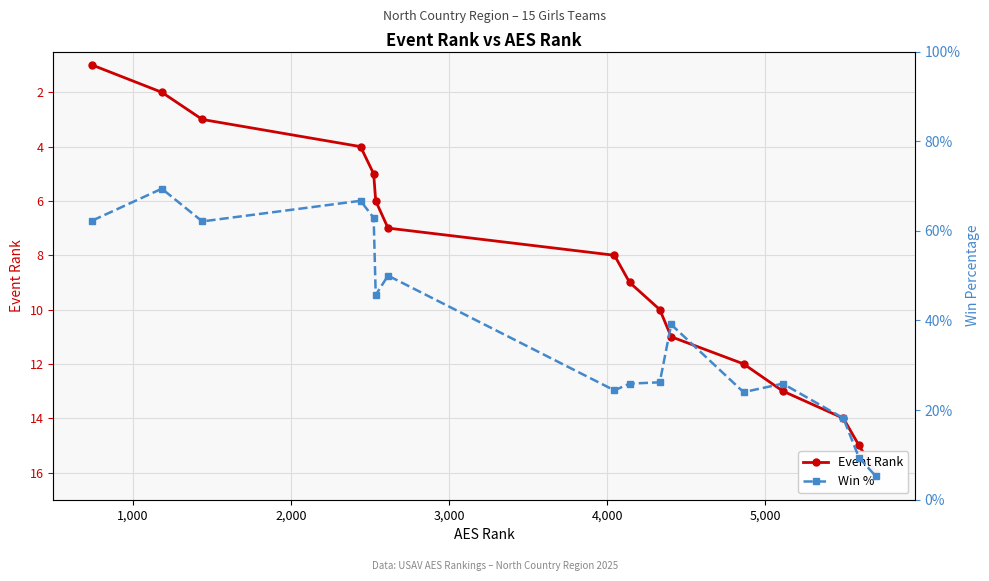

What is the sum of all Win % values?

6.2